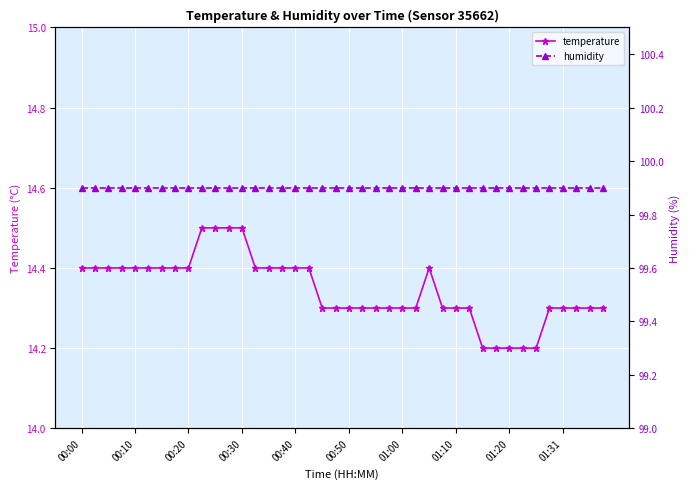

What is the sum of the temperature values at 38 and 23?

28.6